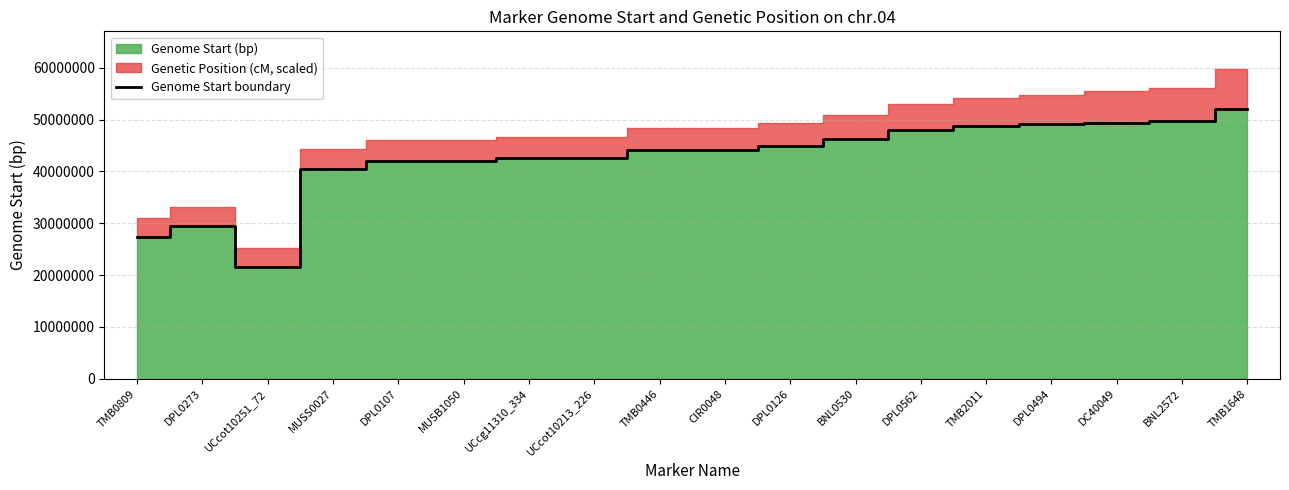

The value at UCcot10251_72 is 7540028. True or false?

False